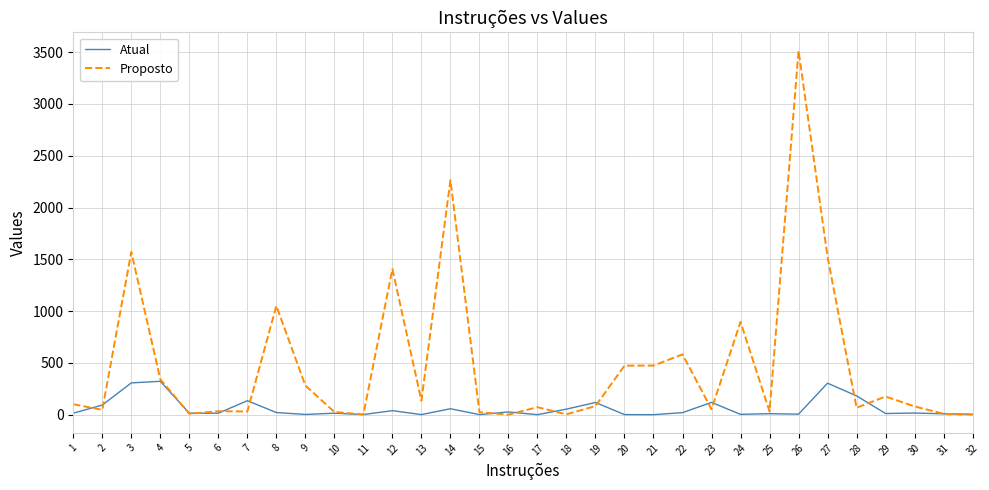

Is the value of Atual at 15 greater than the value of Proposto at 2?

No